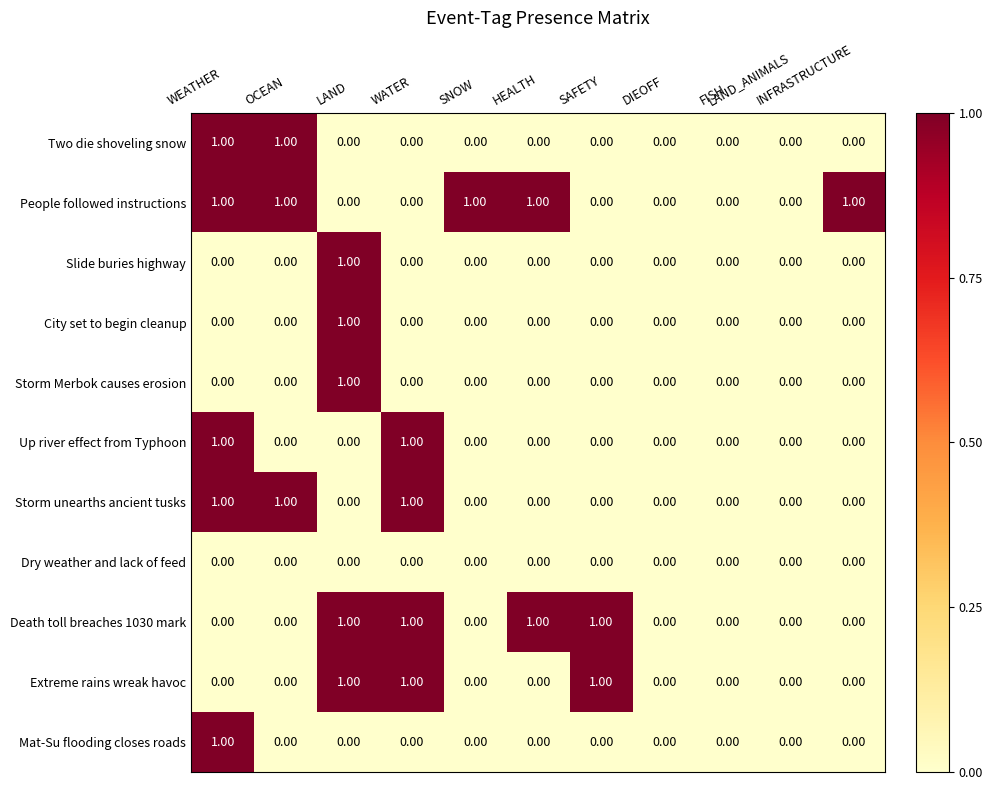

Which series has the largest total across all categories?

People followed instructions